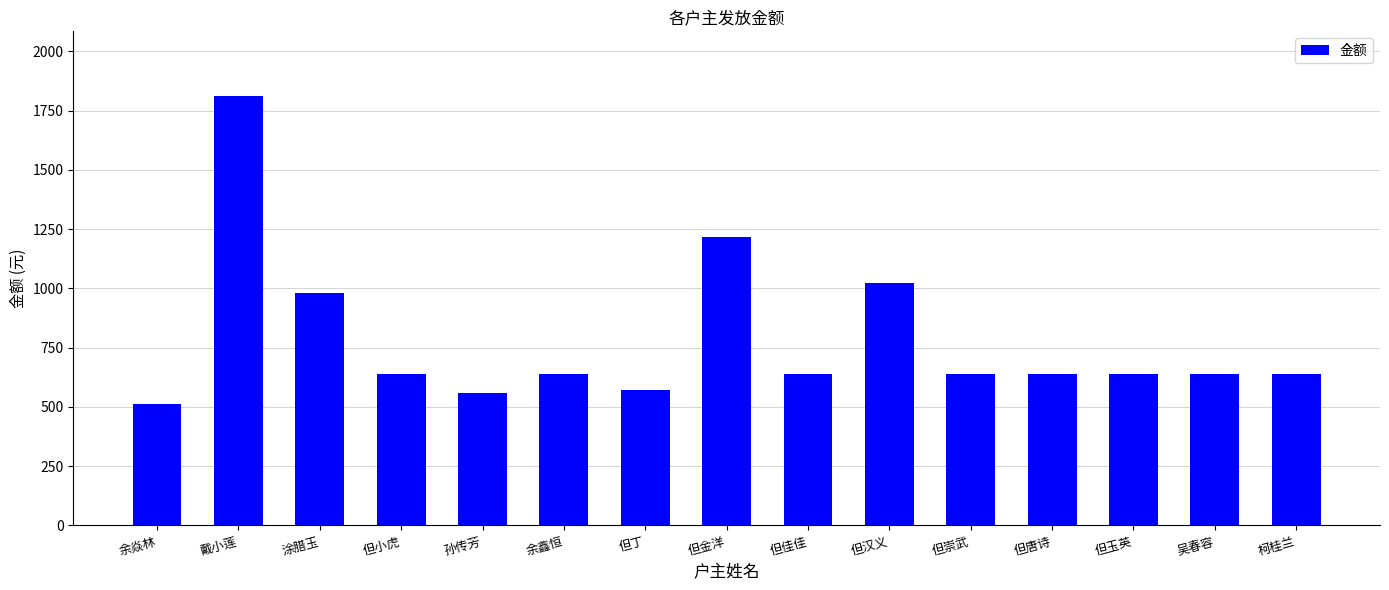

What is the label of the 1st bar from the right?

柯桂兰